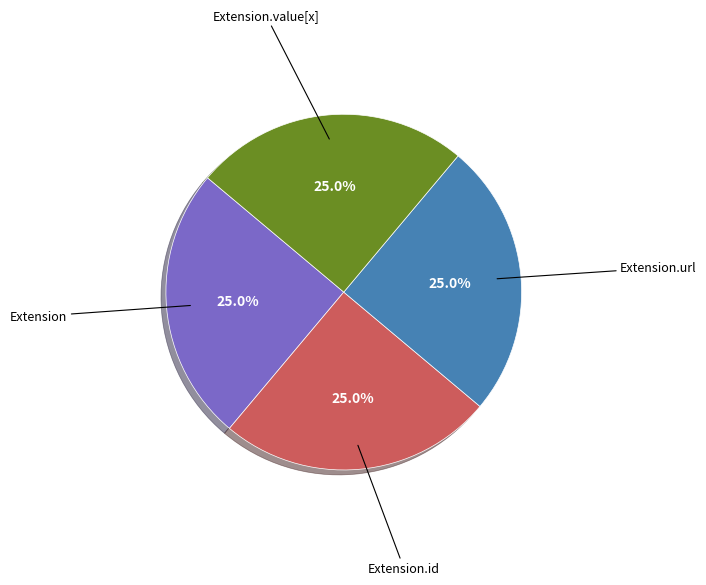

Count the number of slices in the pie.

4